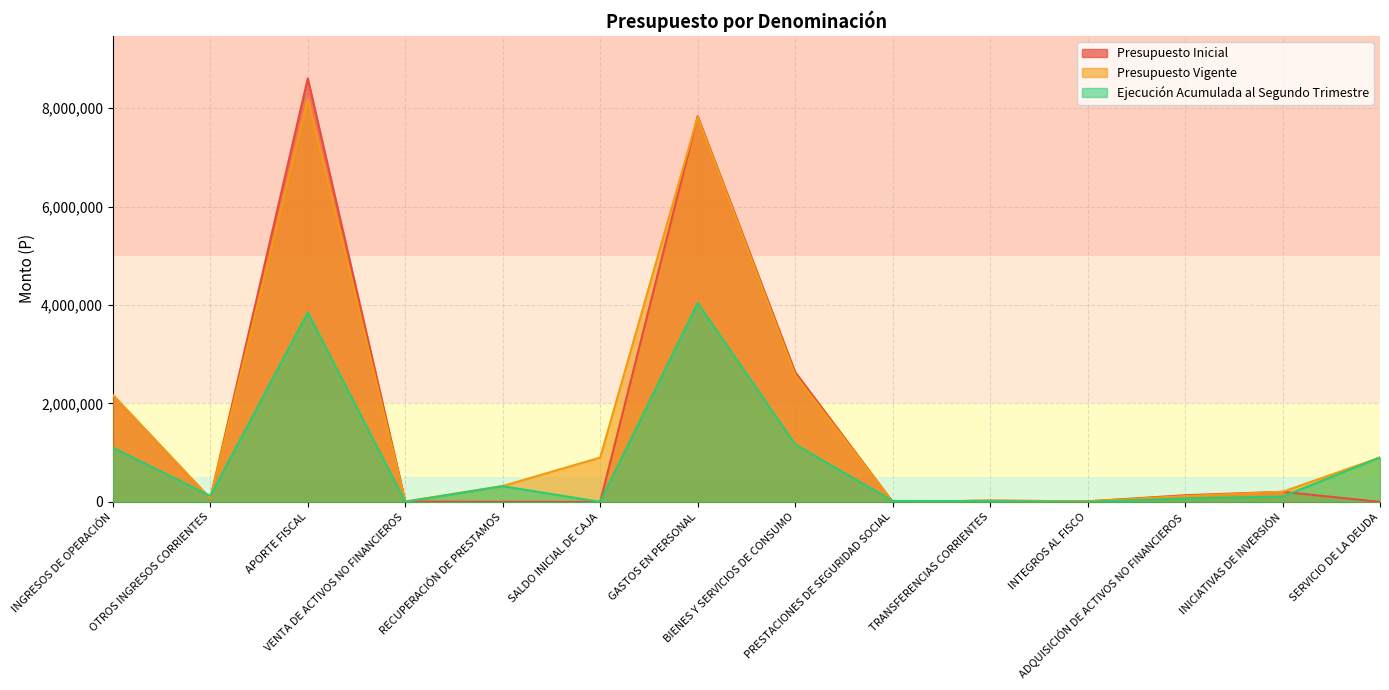

What is the maximum value for Ejecución Acumulada al Segundo Trimestre?

4040615